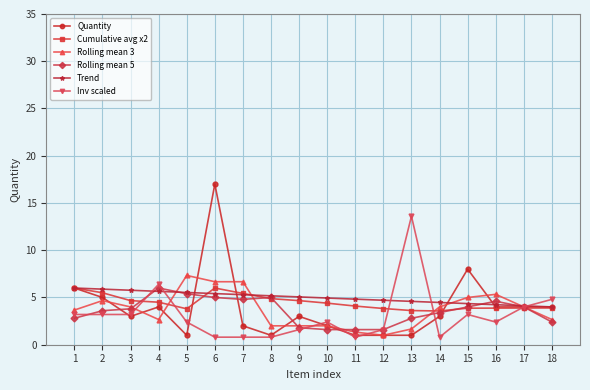

What is the lowest value of the Trend series?

4.0